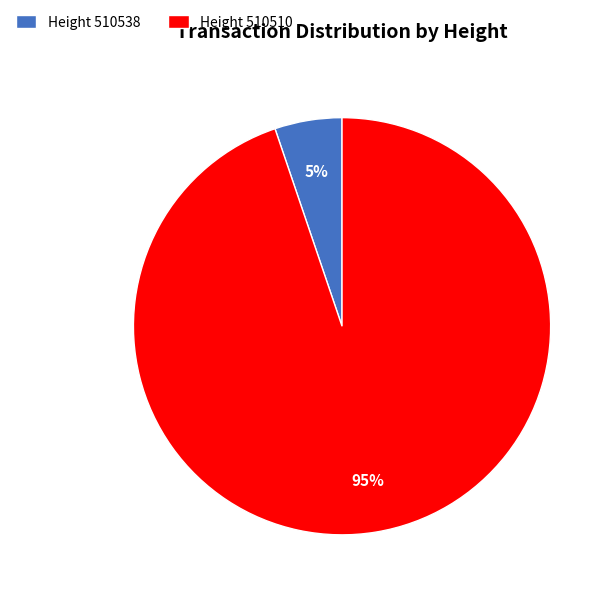

What percentage is the Height 510510 slice, to the nearest percent?

95%